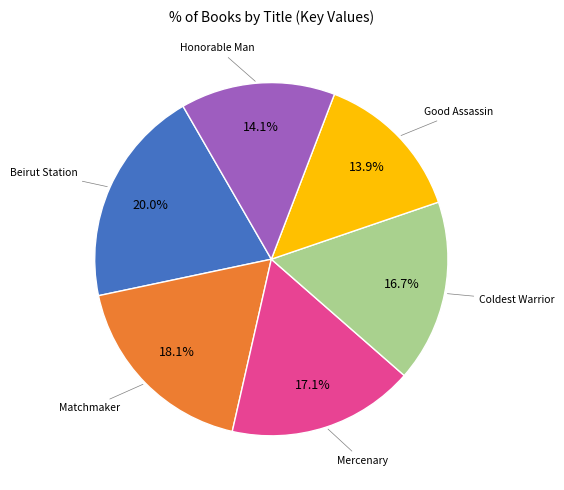

Is there any slice that represents more than half of the pie?

No